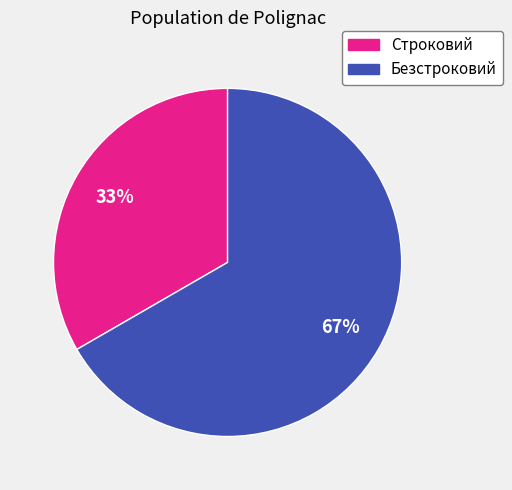

Which has a higher value, Безстроковий or Строковий?

Безстроковий